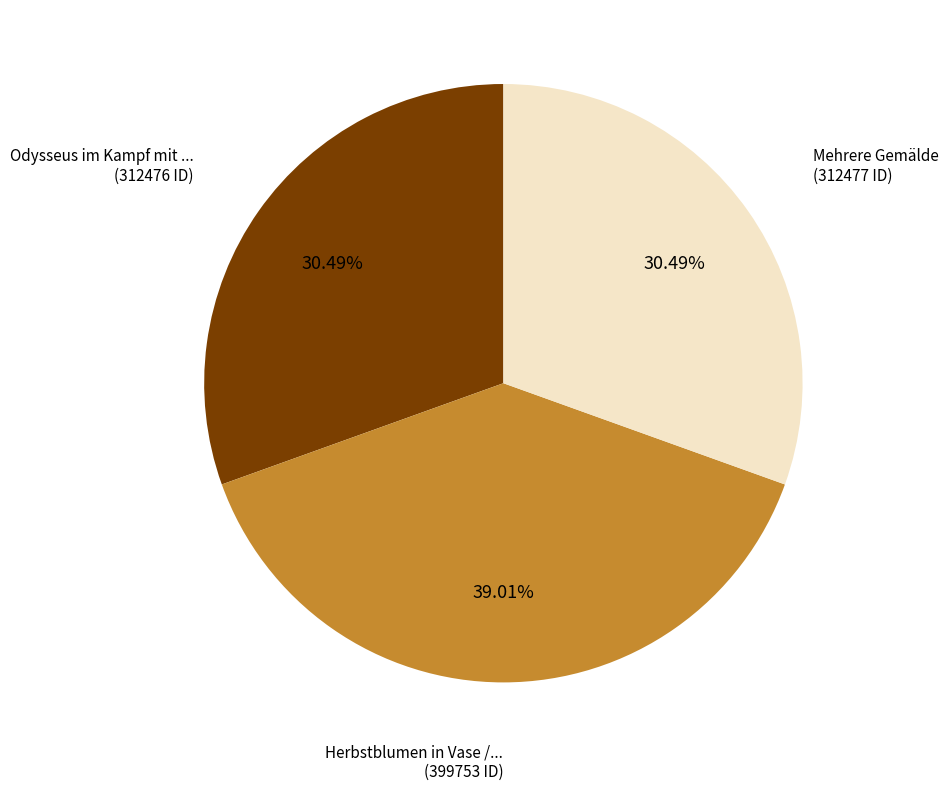

Does any single category account for the majority?

No